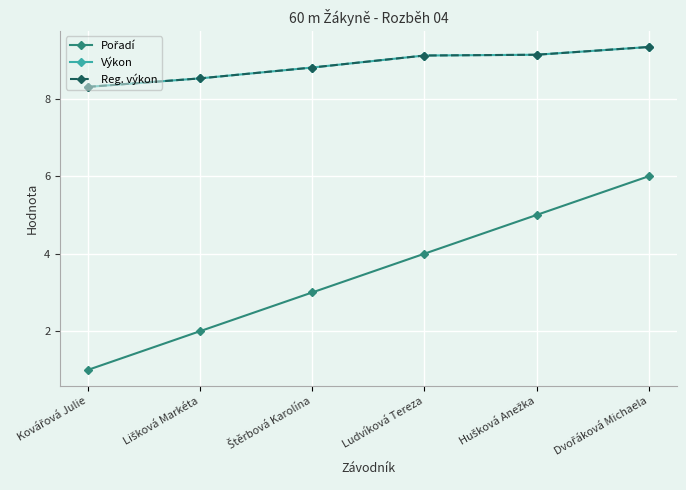

How many lines are shown in the chart?

3